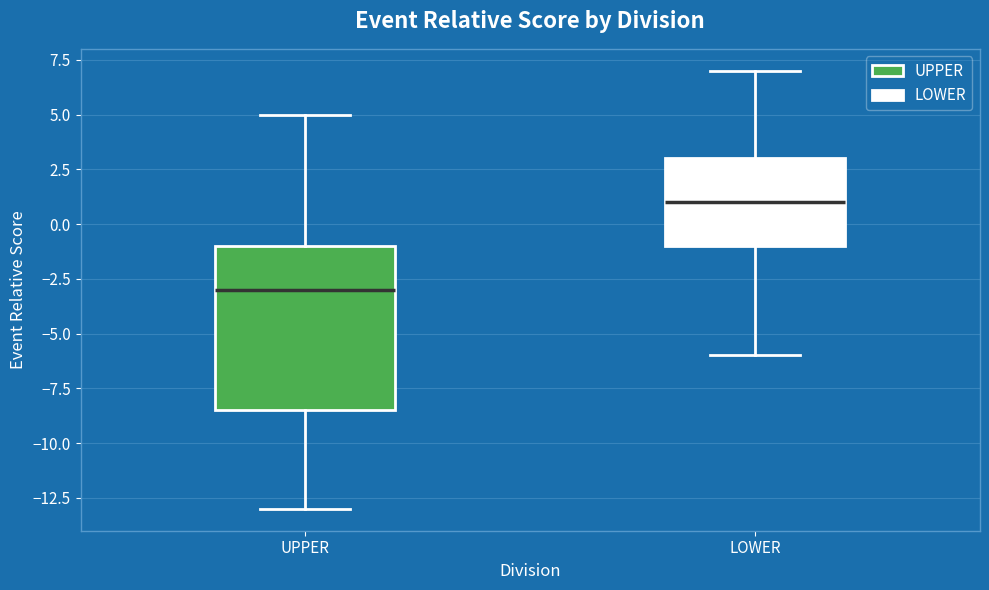

Where is the upper edge of the box for LOWER on the y-axis? The values are not printed on the chart, so give them approximately, as read against the axis.

3.0